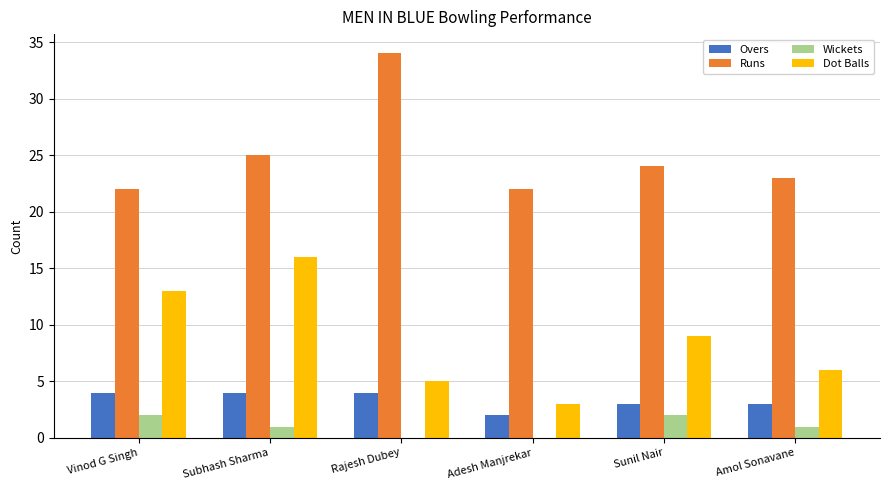

The Overs series shows 4 at Vinod G Singh. True or false?

True